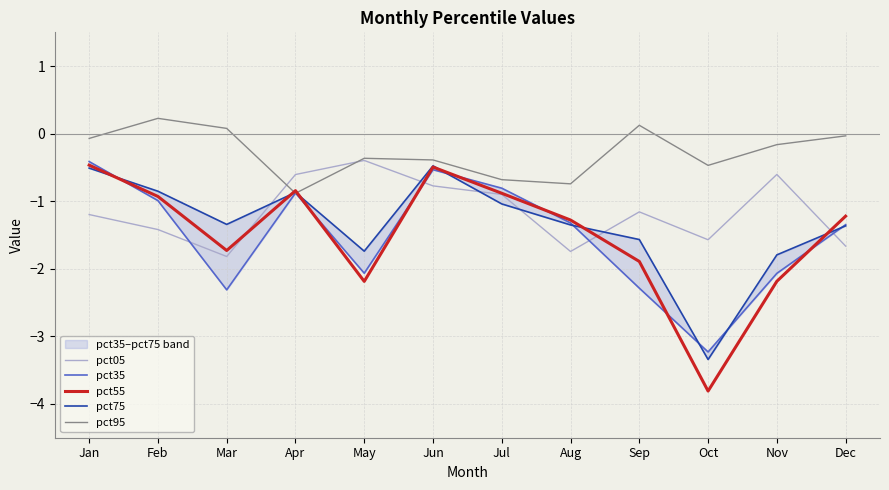

What is the smallest value displayed?

-3.8